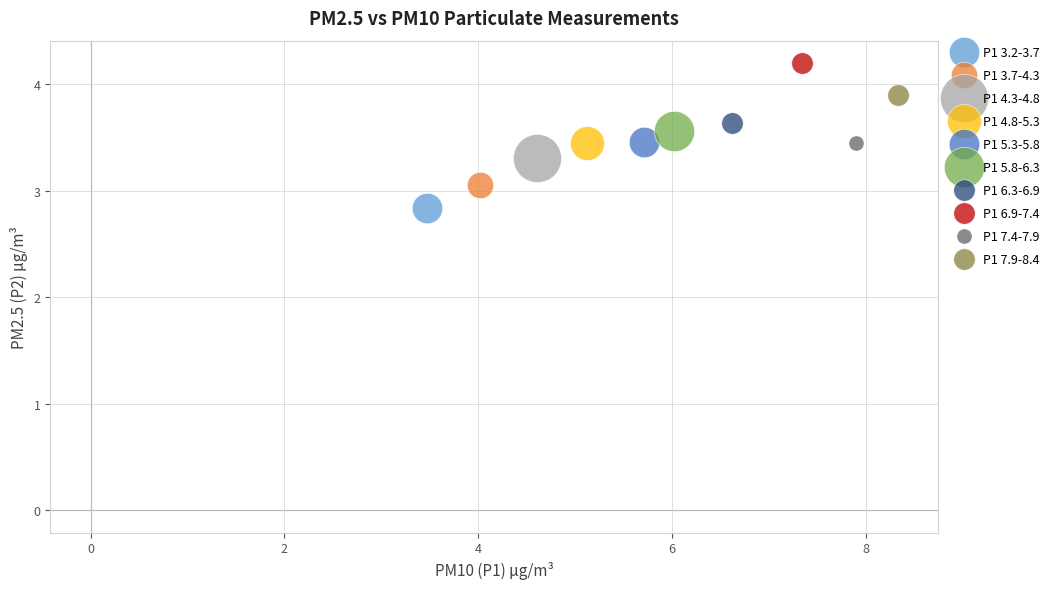

What are all the series names shown in the legend?

P1 3.2-3.7, P1 3.7-4.3, P1 4.3-4.8, P1 4.8-5.3, P1 5.3-5.8, P1 5.8-6.3, P1 6.3-6.9, P1 6.9-7.4, P1 7.4-7.9, P1 7.9-8.4